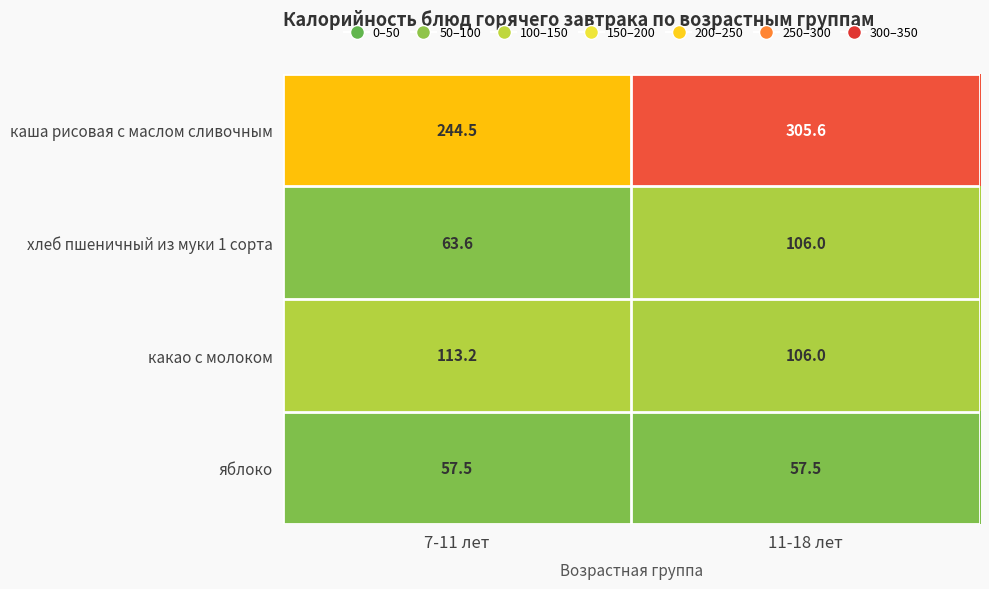

At 7-11 лет, list the series in order from smallest to largest.

яблоко, хлеб пшеничный из муки 1 сорта, какао с молоком, каша рисовая с маслом сливочным